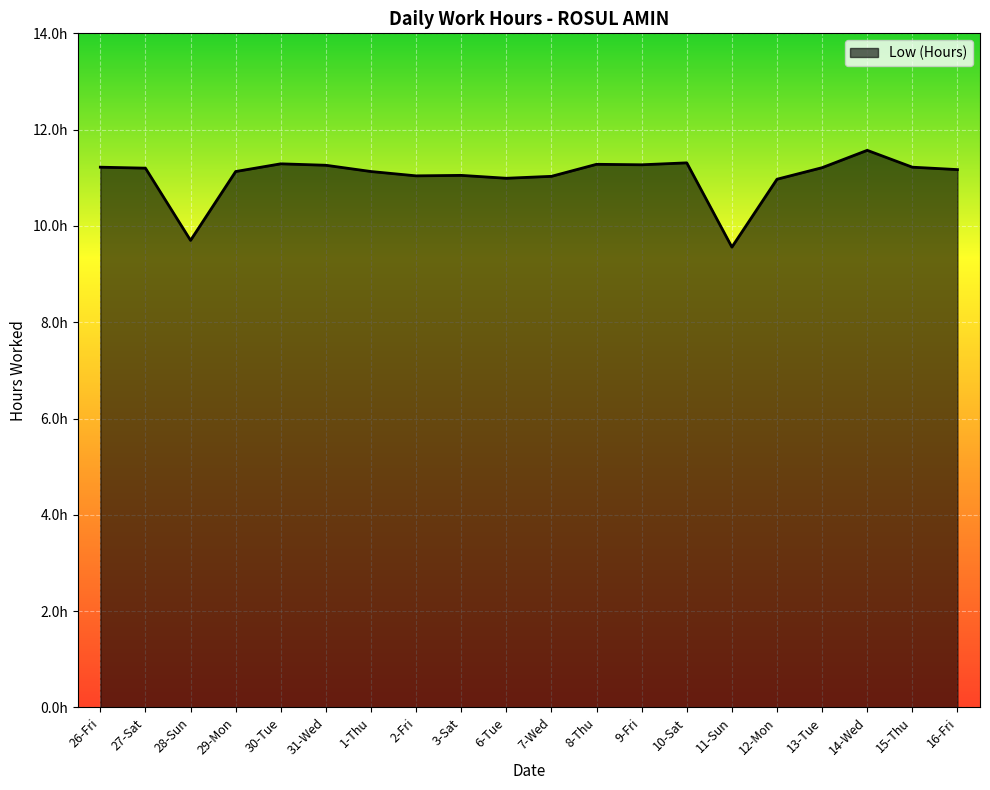

Does the chart have visible grid lines?

Yes